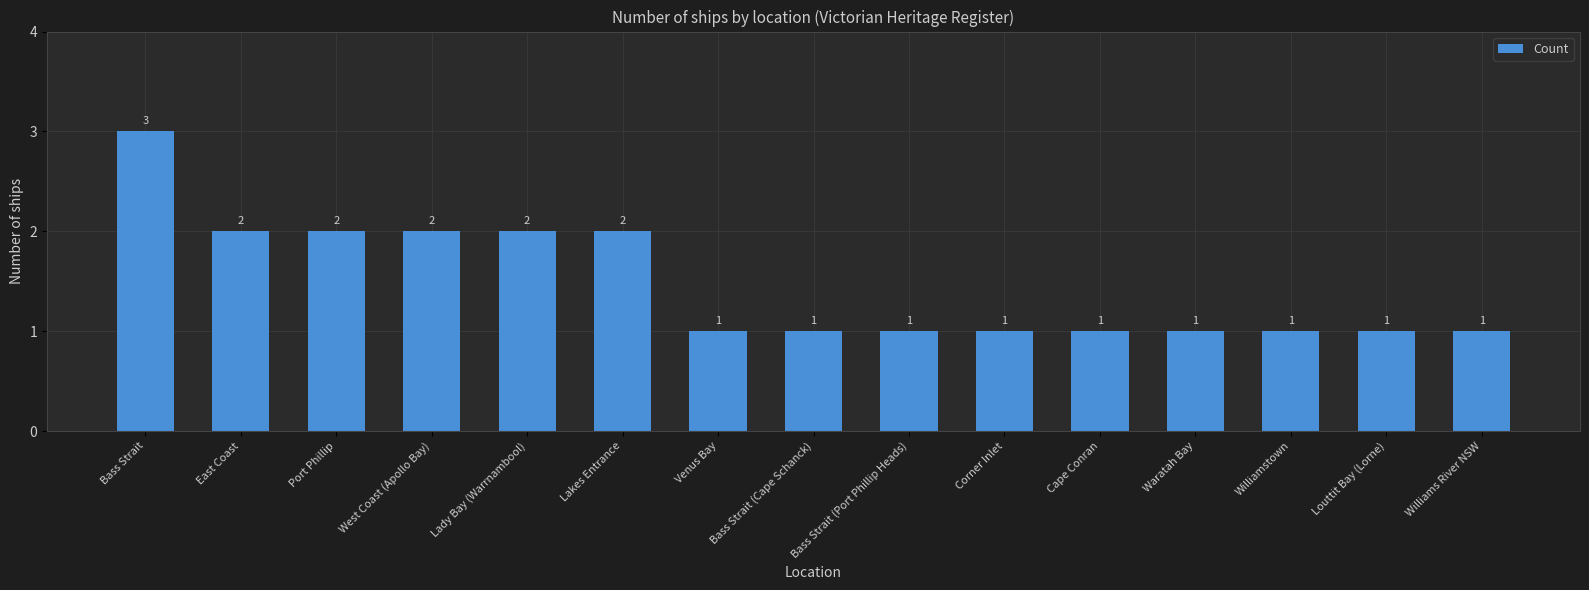

Approximately how many times larger is the value at Waratah Bay compared to Bass Strait (Port Phillip Heads)?

1.0